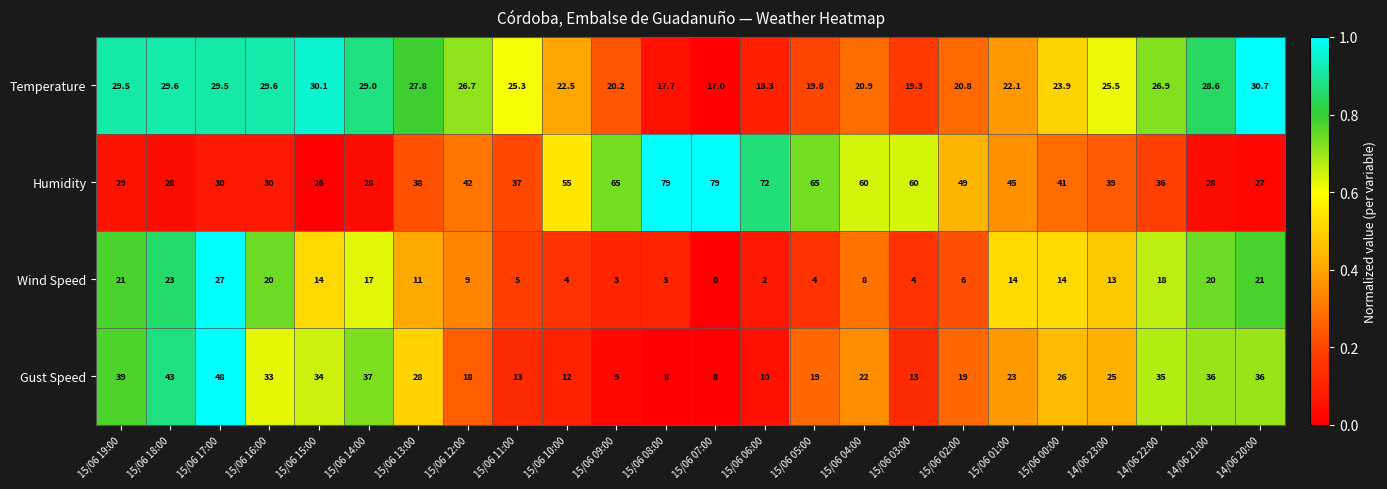

Which series changed the most between 15/06 16:00 and 15/06 15:00?

Wind Speed